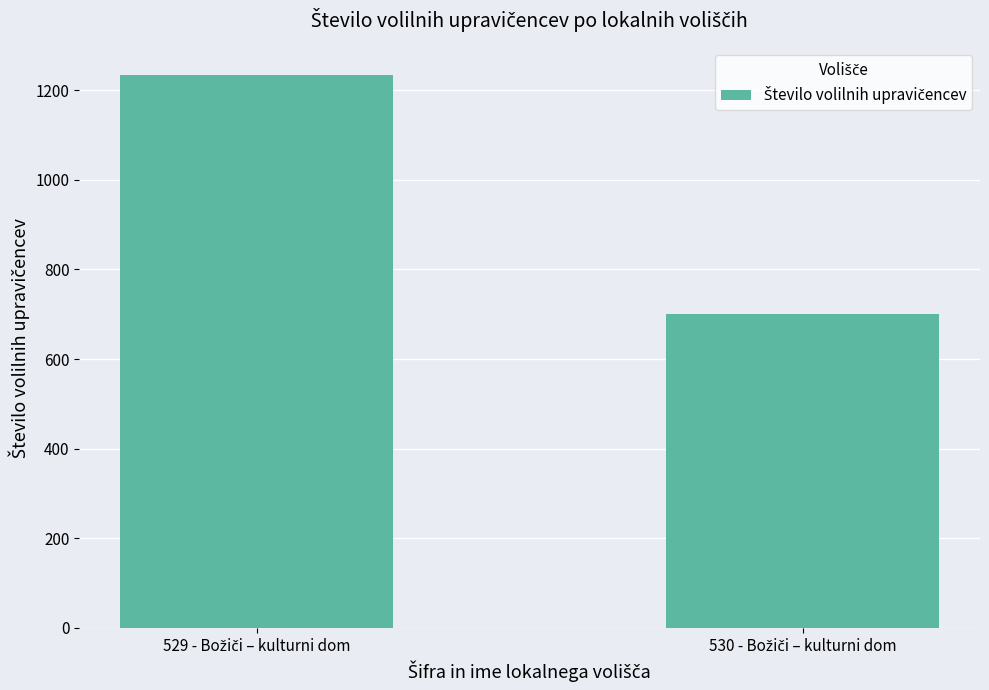

What is the difference between the maximum and minimum values?

533